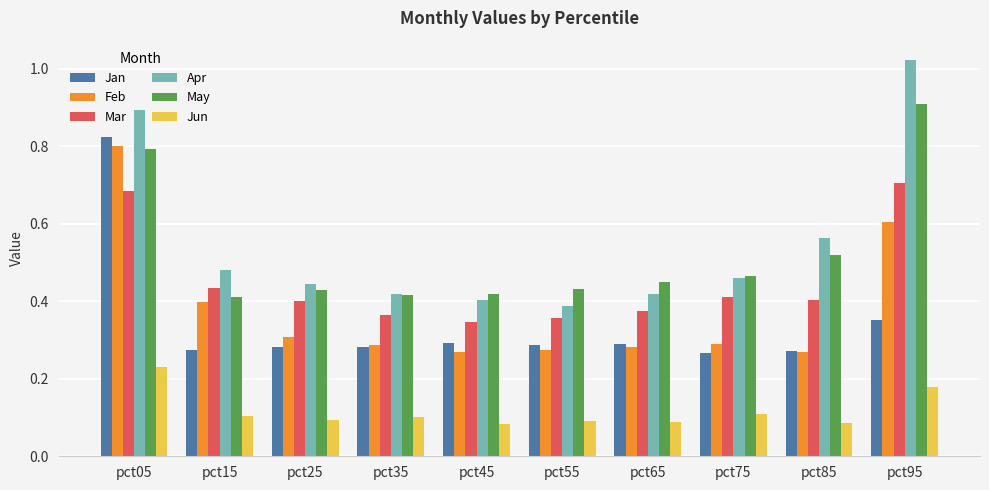

How many bars are there in total?

60